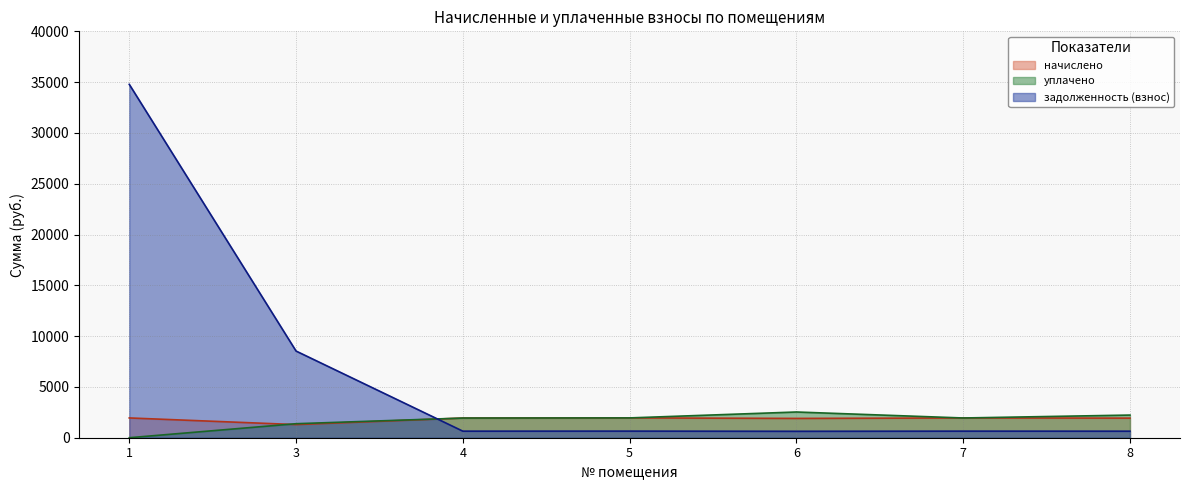

Is the value of начислено at 8 greater than the value of задолженность (взнос) at 3?

No